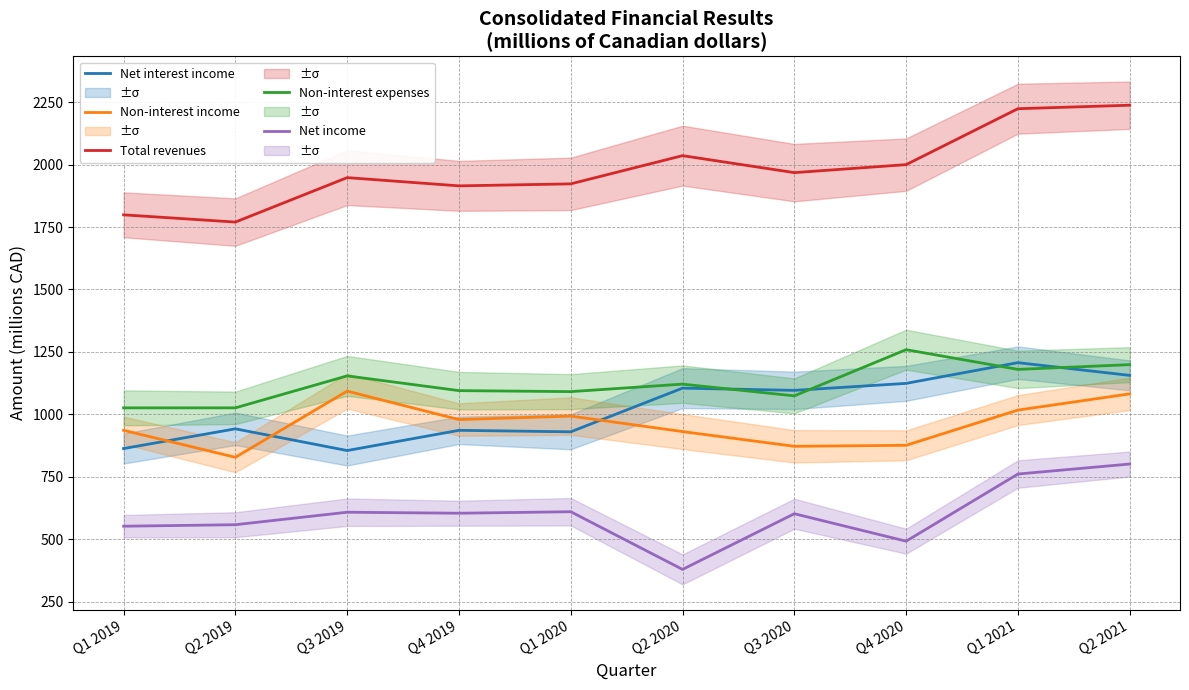

Reading left to right, what are all the values shown in this chart?

Net interest income: Q1 2019=863	Q2 2019=942	Q3 2019=855	Q4 2019=936	Q1 2020=930	Q2 2020=1105	Q3 2020=1096	Q4 2020=1124	Q1 2021=1207	Q2 2021=1156
Non-interest income: Q1 2019=936	Q2 2019=828	Q3 2019=1093	Q4 2019=979	Q1 2020=993	Q2 2020=931	Q3 2020=872	Q4 2020=876	Q1 2021=1017	Q2 2021=1082
Total revenues: Q1 2019=1799	Q2 2019=1770	Q3 2019=1948	Q4 2019=1915	Q1 2020=1923	Q2 2020=2036	Q3 2020=1968	Q4 2020=2000	Q1 2021=2224	Q2 2021=2238
Non-interest expenses: Q1 2019=1026	Q2 2019=1026	Q3 2019=1154	Q4 2019=1095	Q1 2020=1091	Q2 2020=1121	Q3 2020=1074	Q4 2020=1259	Q1 2021=1180	Q2 2021=1199
Net income: Q1 2019=552	Q2 2019=558	Q3 2019=608	Q4 2019=604	Q1 2020=610	Q2 2020=379	Q3 2020=602	Q4 2020=492	Q1 2021=761	Q2 2021=801